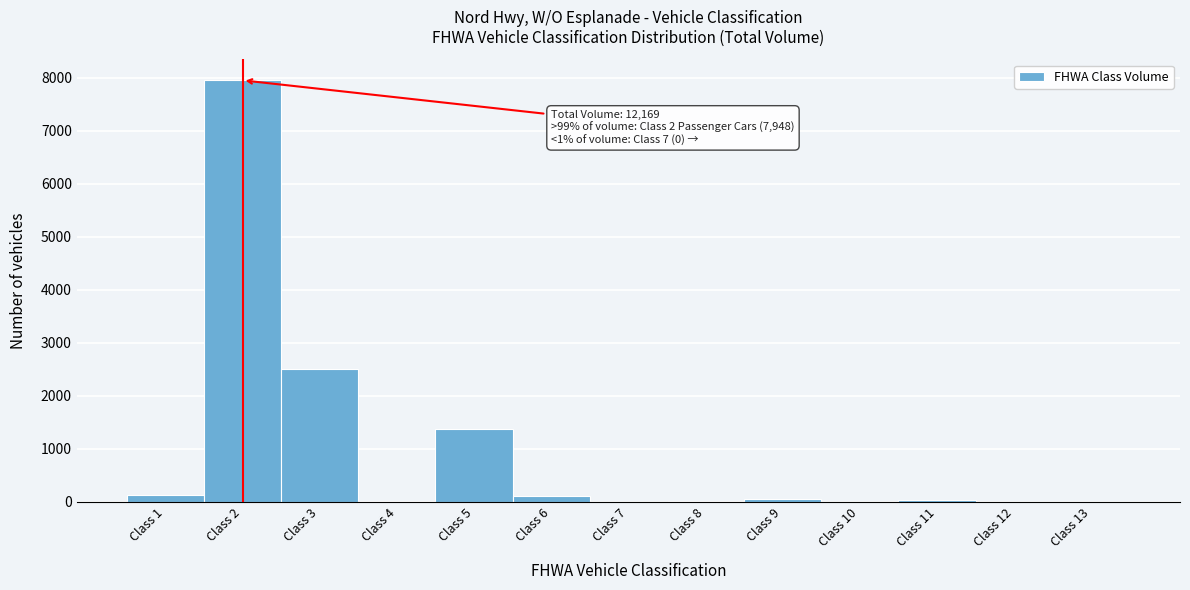

Over which range of the x-axis is the bar tallest?

1.5 to 2.5